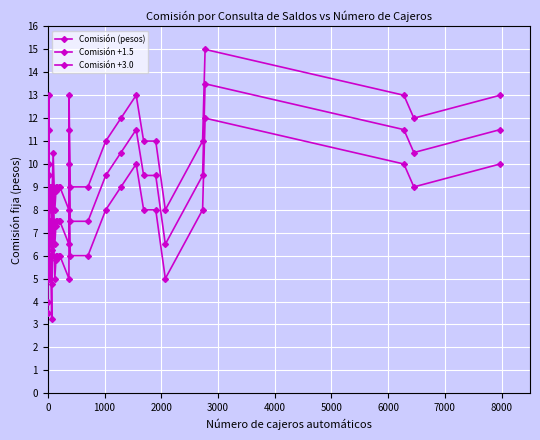

At which label is Comisión (pesos) closest to 7?

1000